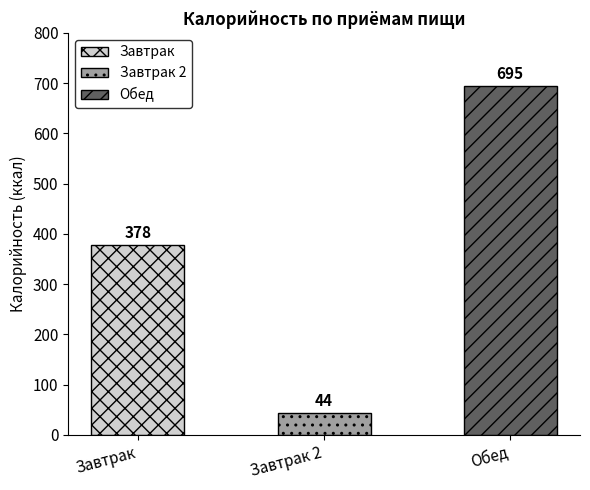

What is the value of the 2nd bar from the left?

44